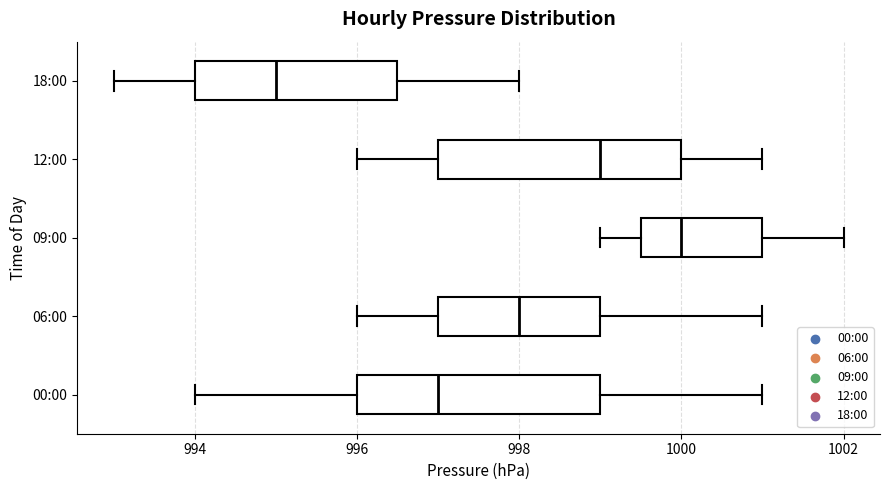

Which box has the furthest to the right median line?

09:00